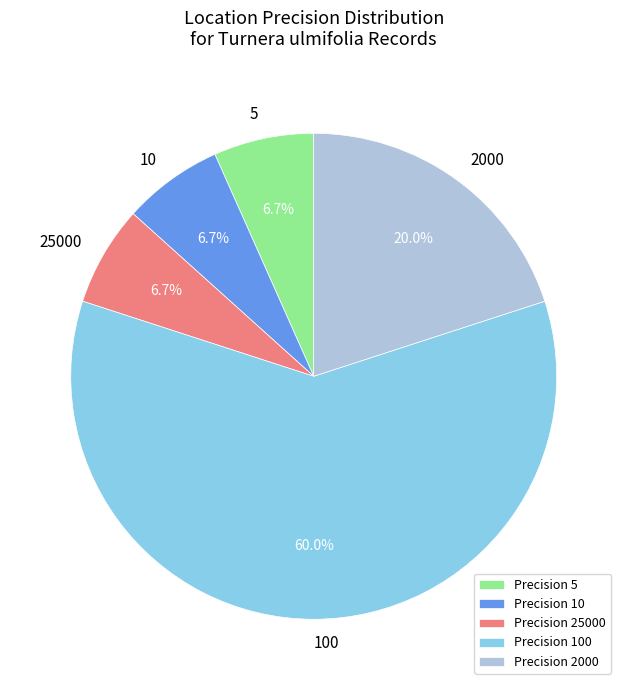

What is the majority slice?

Precision 100